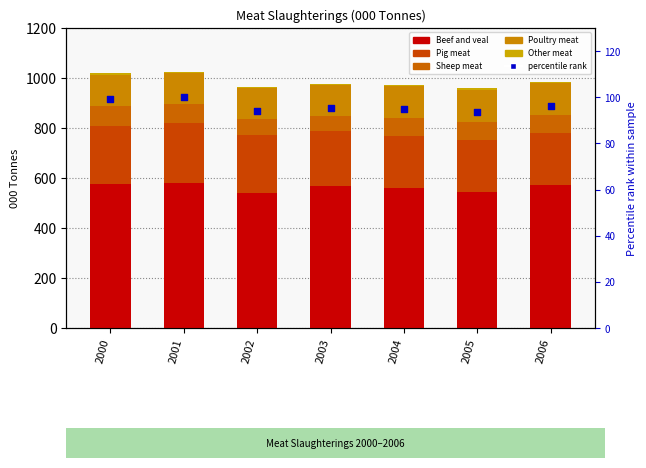

Which series contains the highest Y value?

Beef and veal